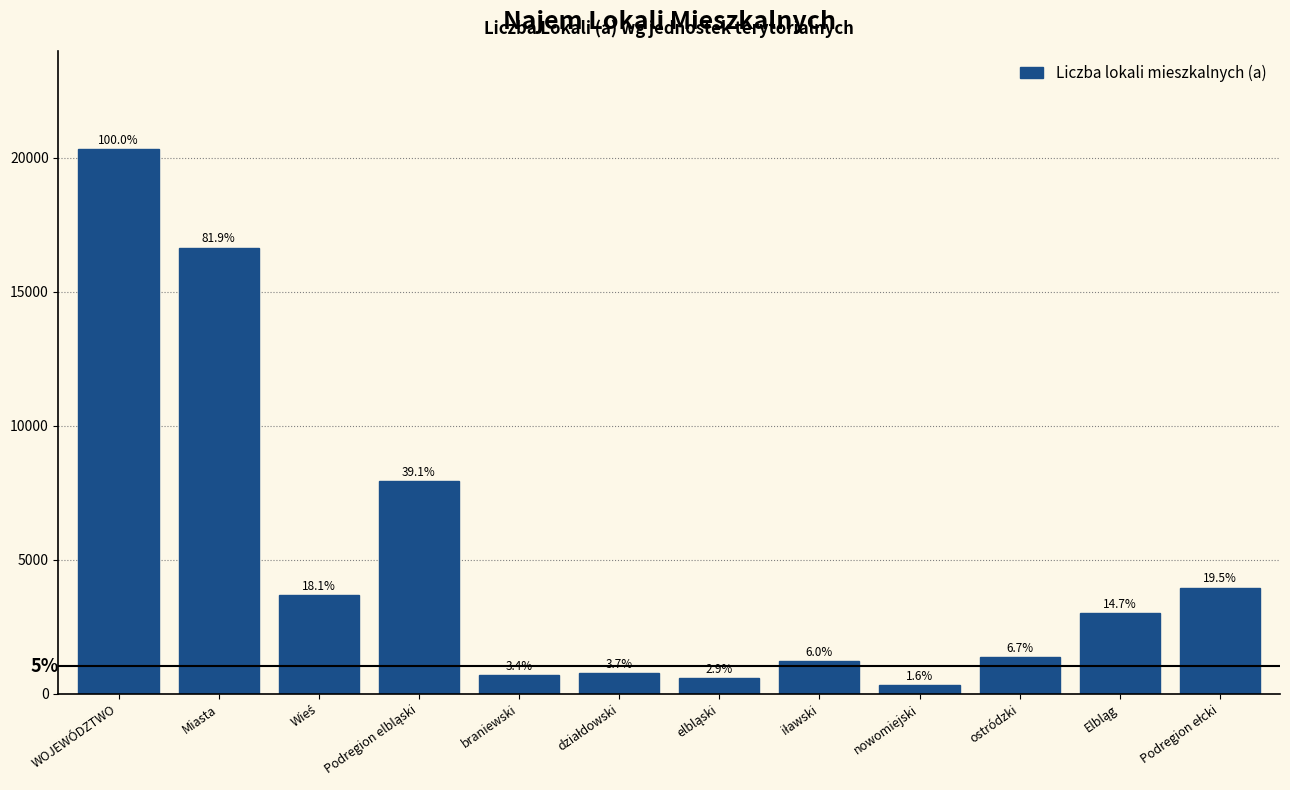

Does the chart contain any negative values?

No